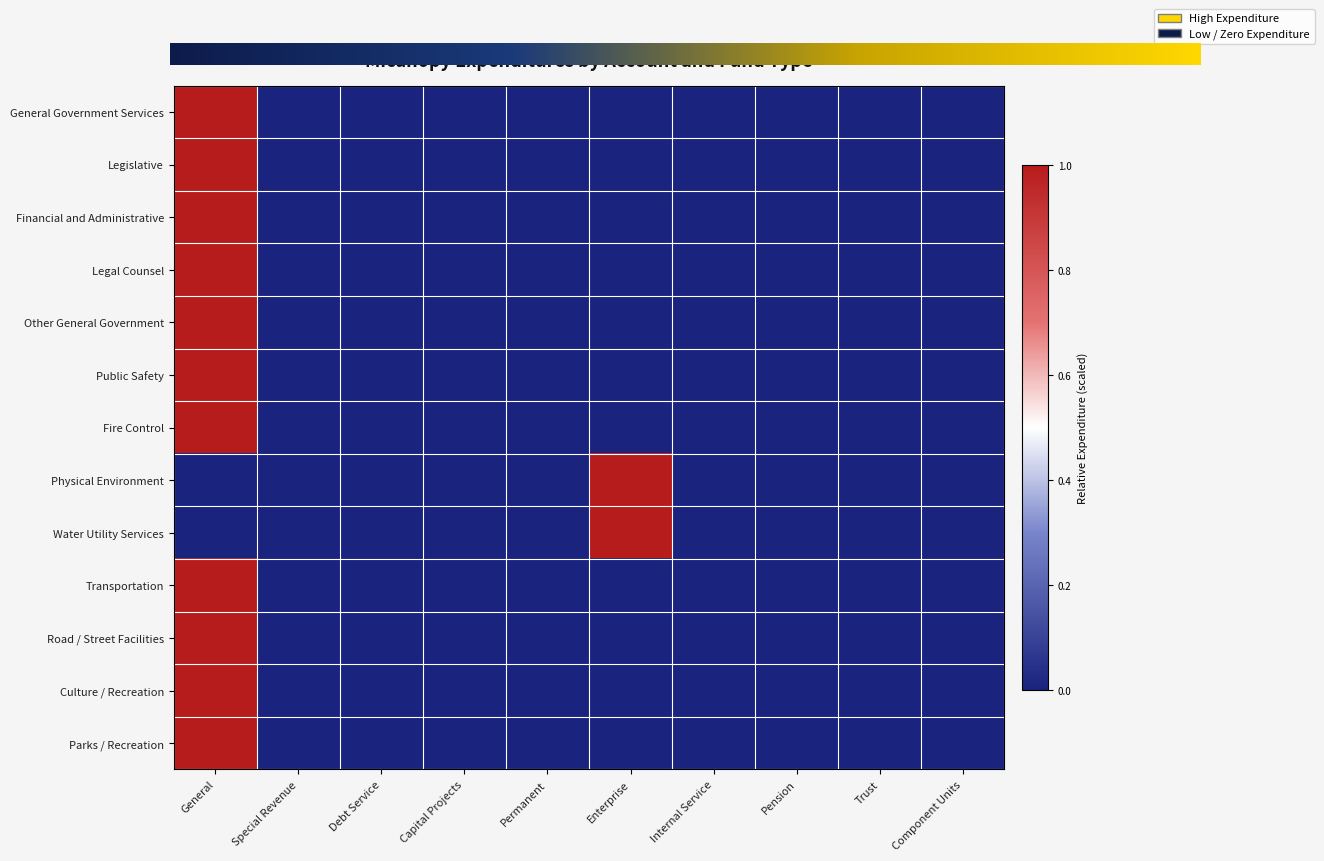

Is it true that Fire Control equals 0 at Pension?

True